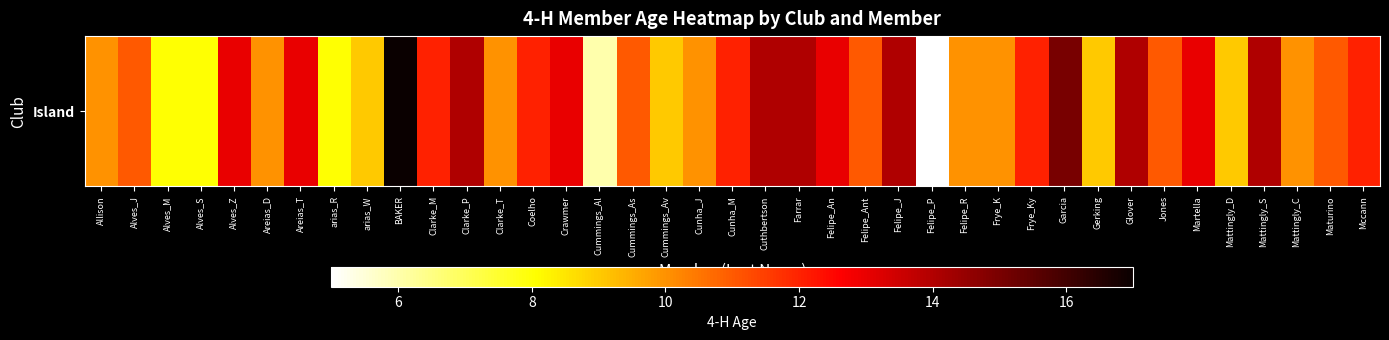

Read the value at arias_W, to the nearest 10.

10